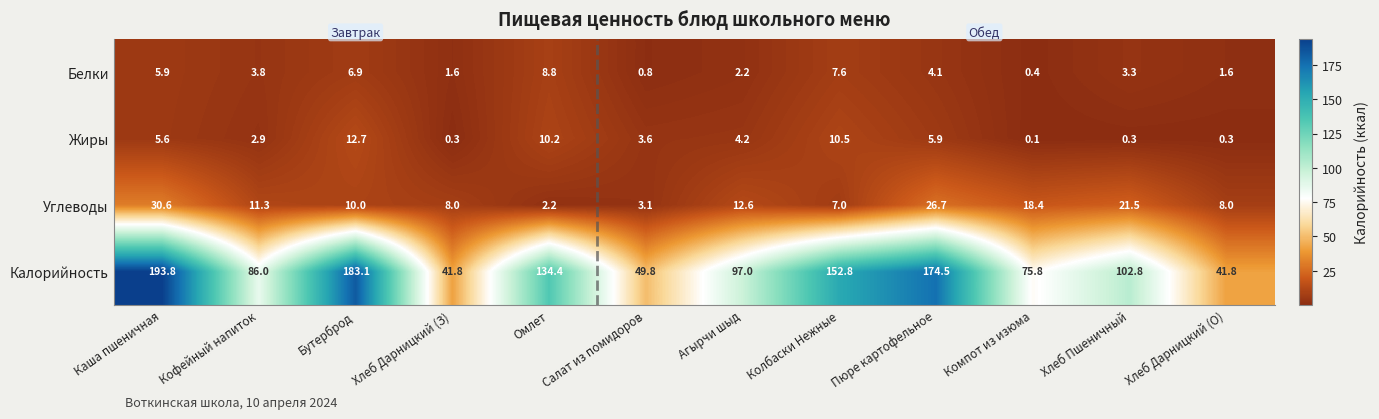

At which label does Жиры first exceed 4?

Каша пшеничная